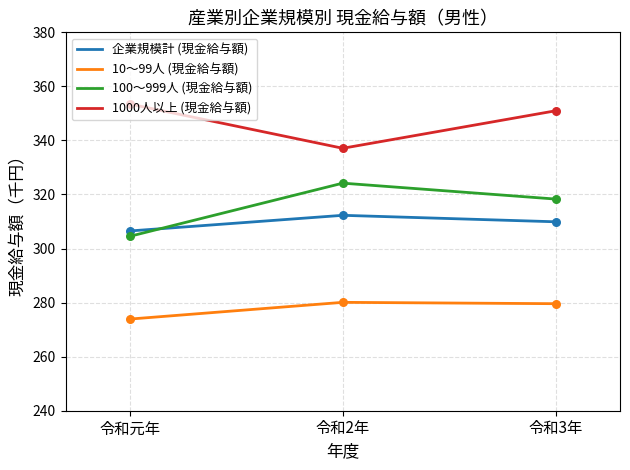

What is the difference between the highest and lowest values at 令和3年?

71.4